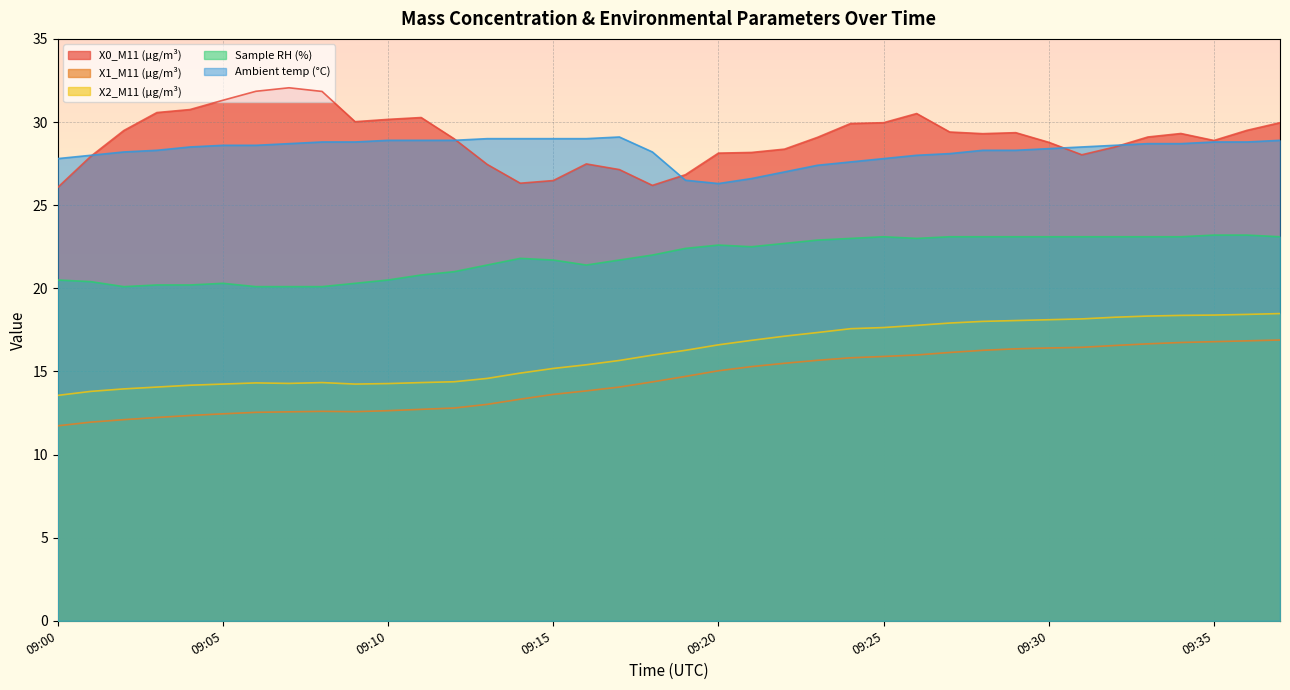

Where is X1_M11 (μg/m³) nearest to the value 14?

09:17